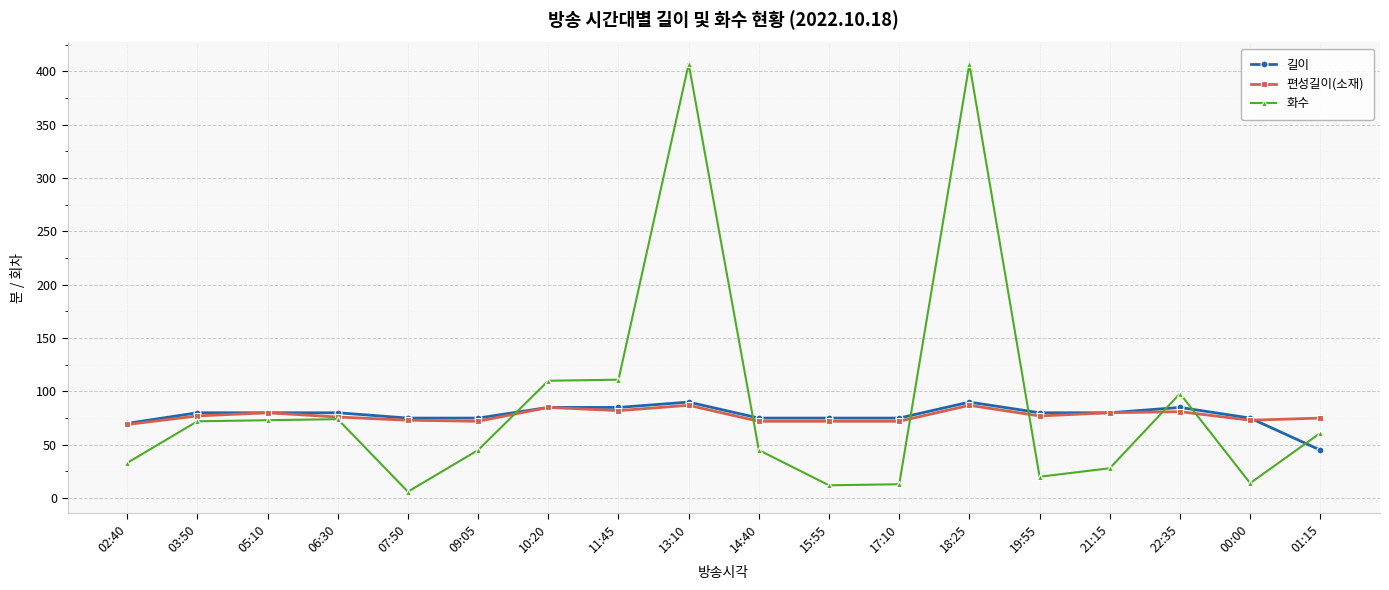

Which series has the widest spread of values?

화수